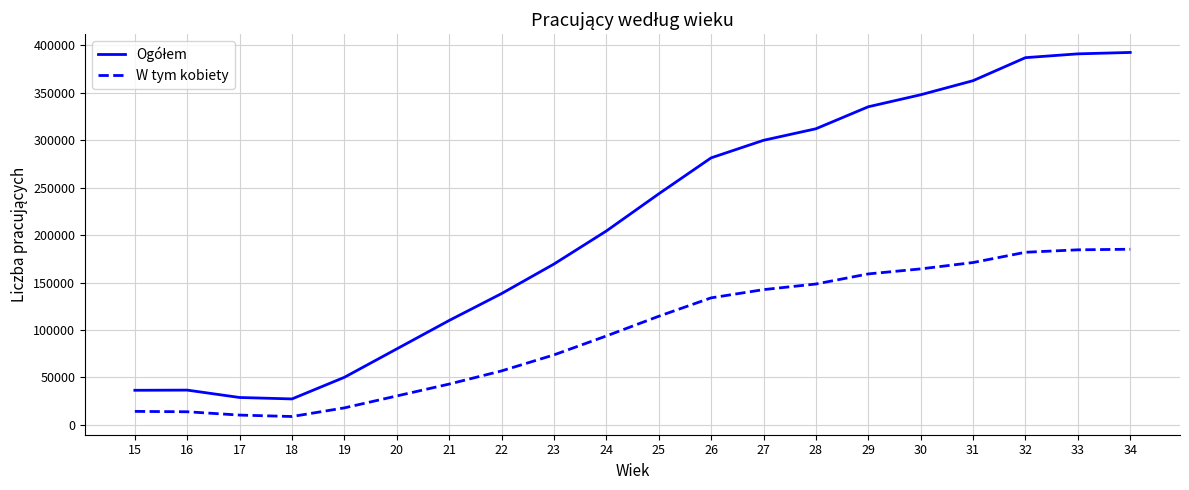

What is the total value across all series at 28?

460502